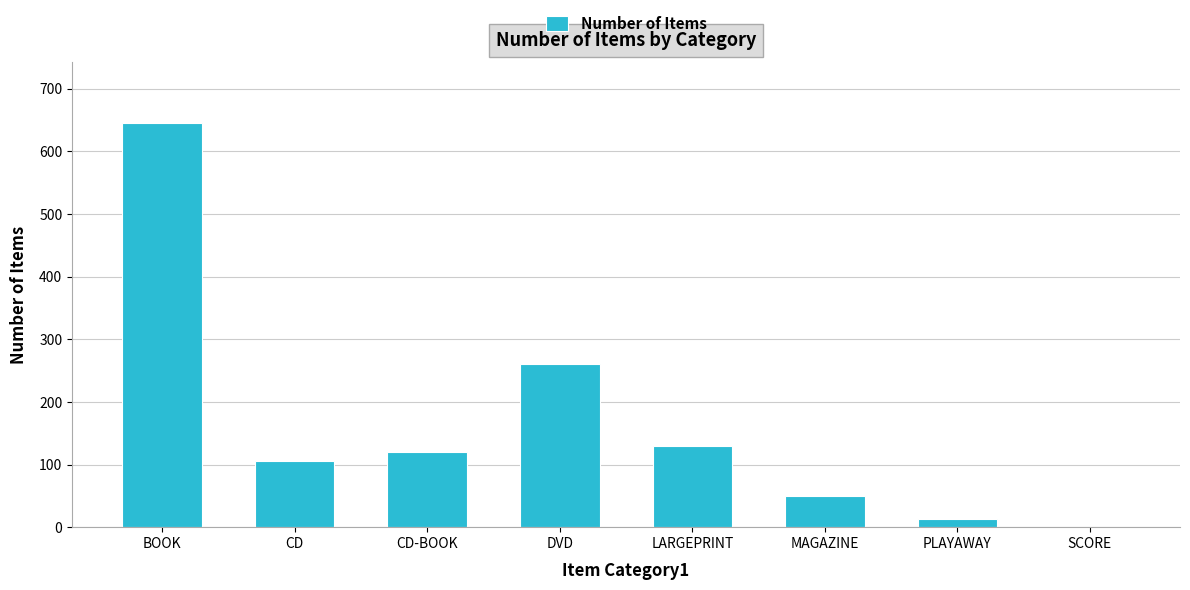

What is the ratio of the value at CD to the value at DVD?

0.4